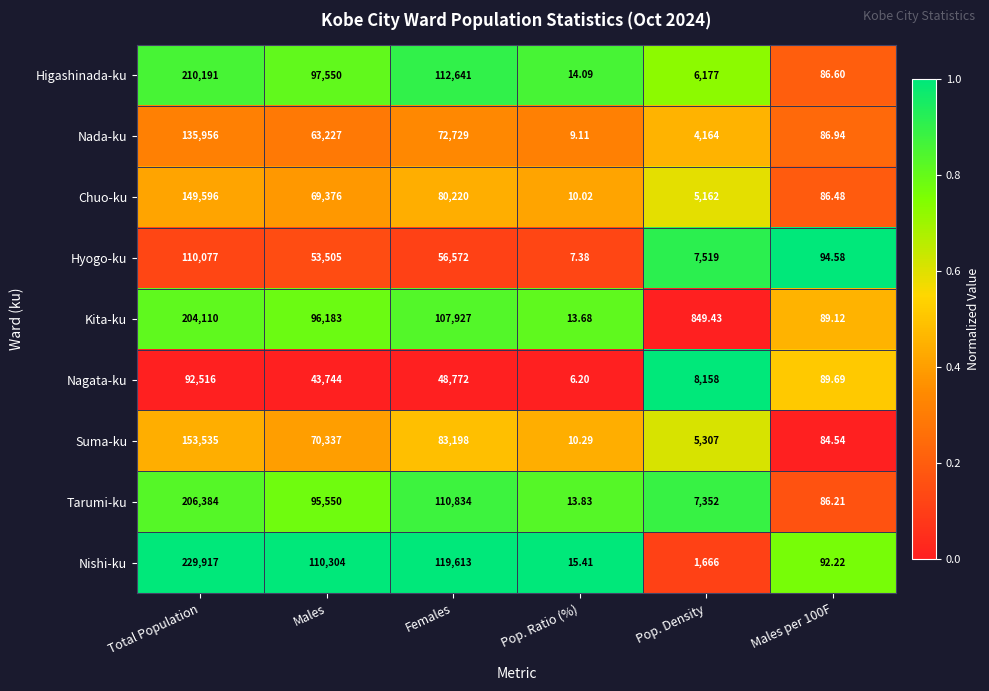

At which category is the sum across all series the highest?

Total Population